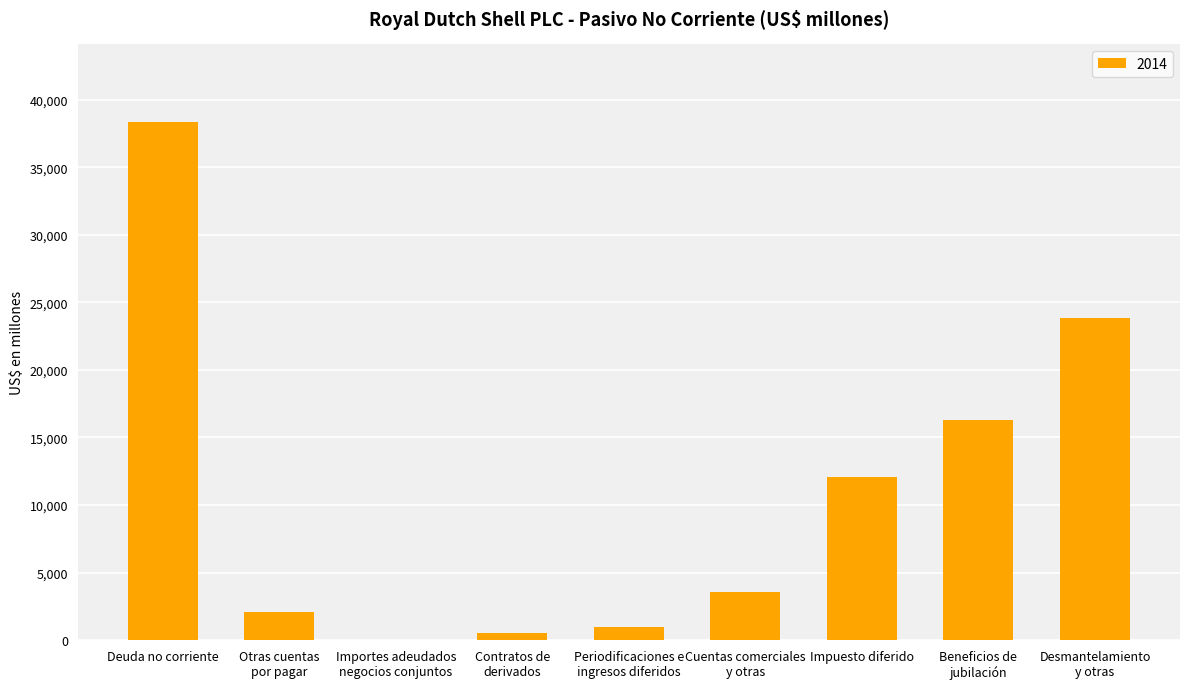

Between Deuda no corriente and Impuesto diferido, which is larger?

Deuda no corriente